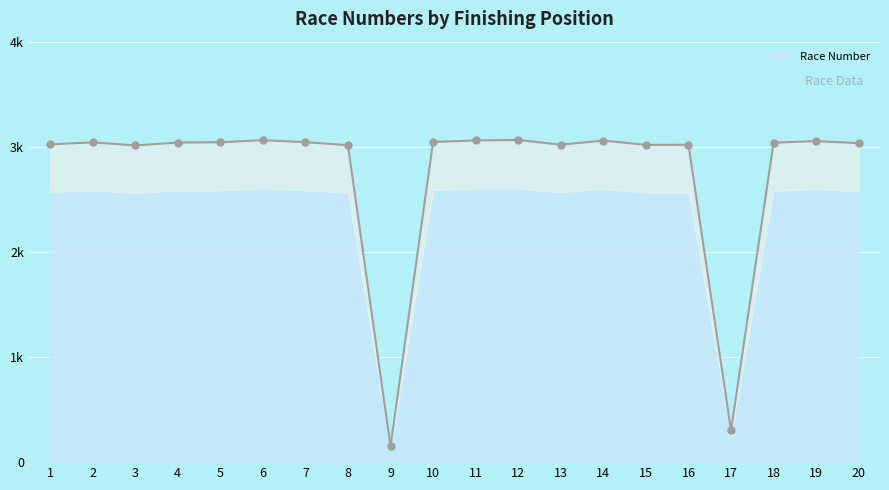

Reading left to right, list all the values displayed in this chart.

1=3023	2=3042	3=3013	4=3040	5=3043	6=3063	7=3044	8=3015	9=150	10=3046	11=3060	12=3065	13=3020	14=3059	15=3018	16=3019	17=301	18=3039	19=3054	20=3035